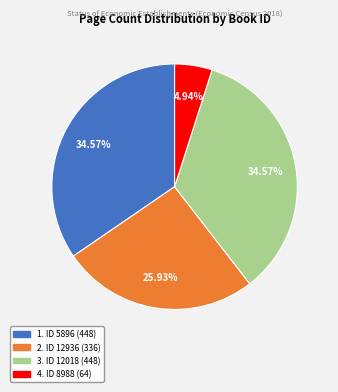

Does any single category account for the majority?

No